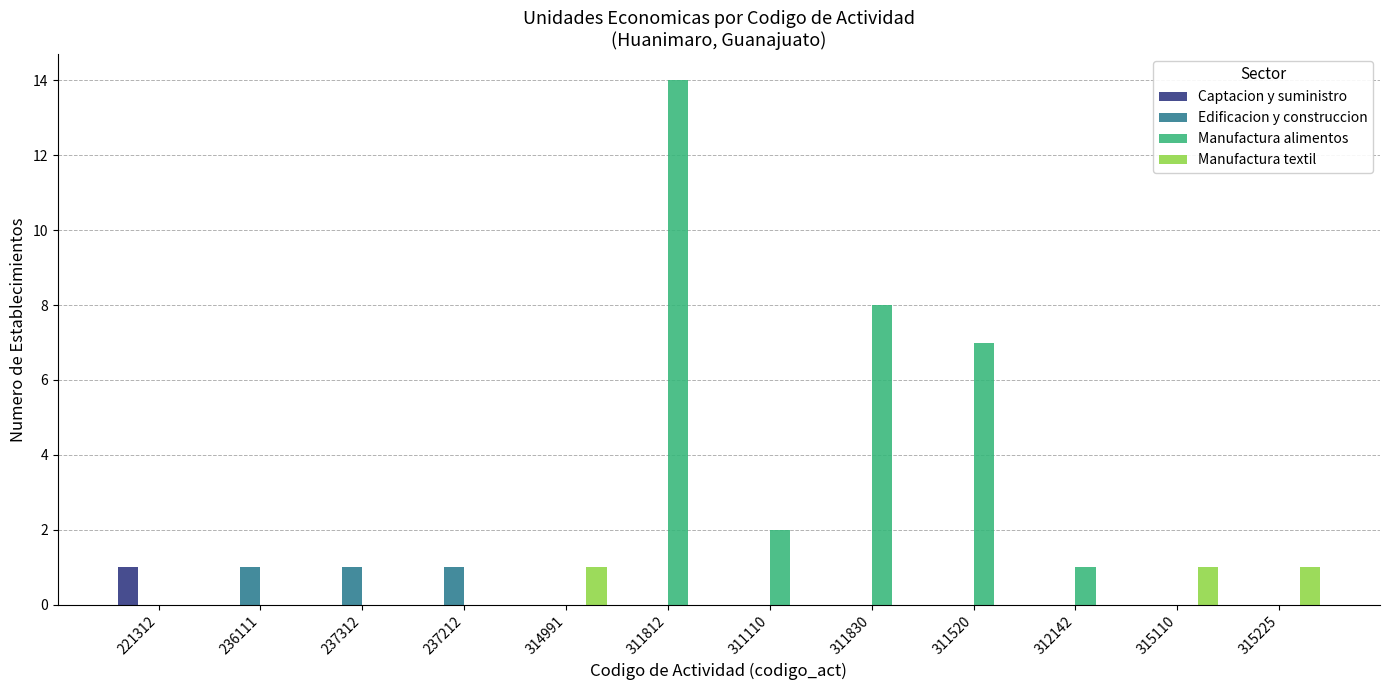

Which series has the largest total across all categories?

Manufactura alimentos